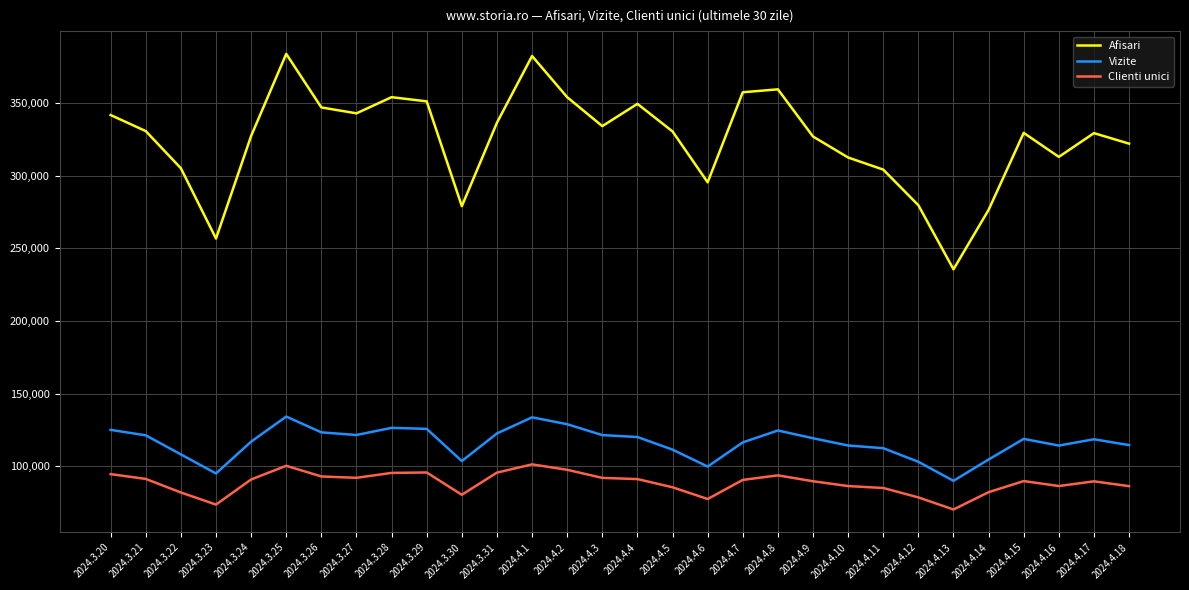

What is the difference between the maximum and minimum values in the Clienti unici series?

31036